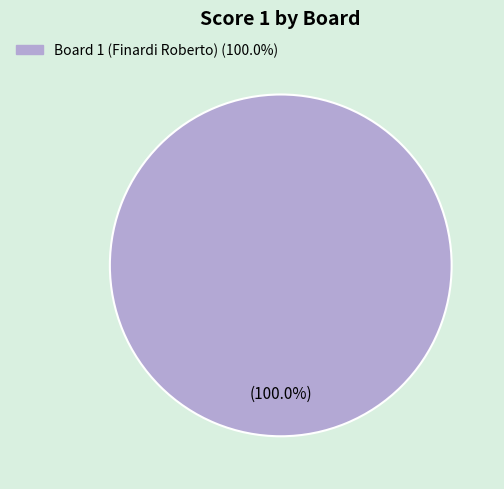

Is there any slice that represents more than half of the pie?

Yes